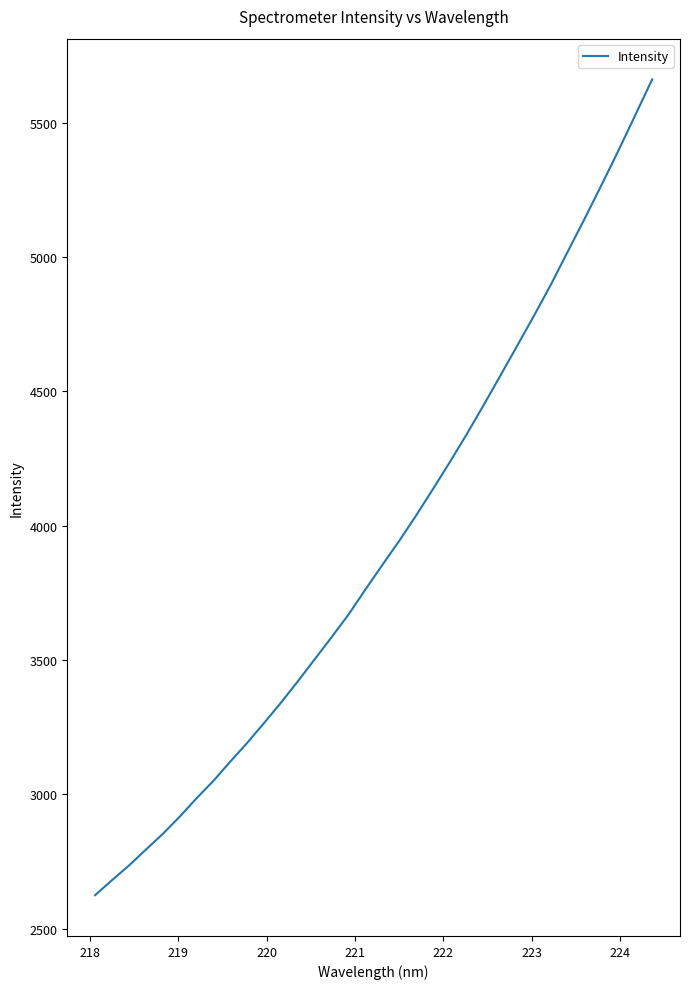

What is the greatest value displayed?

5661.5